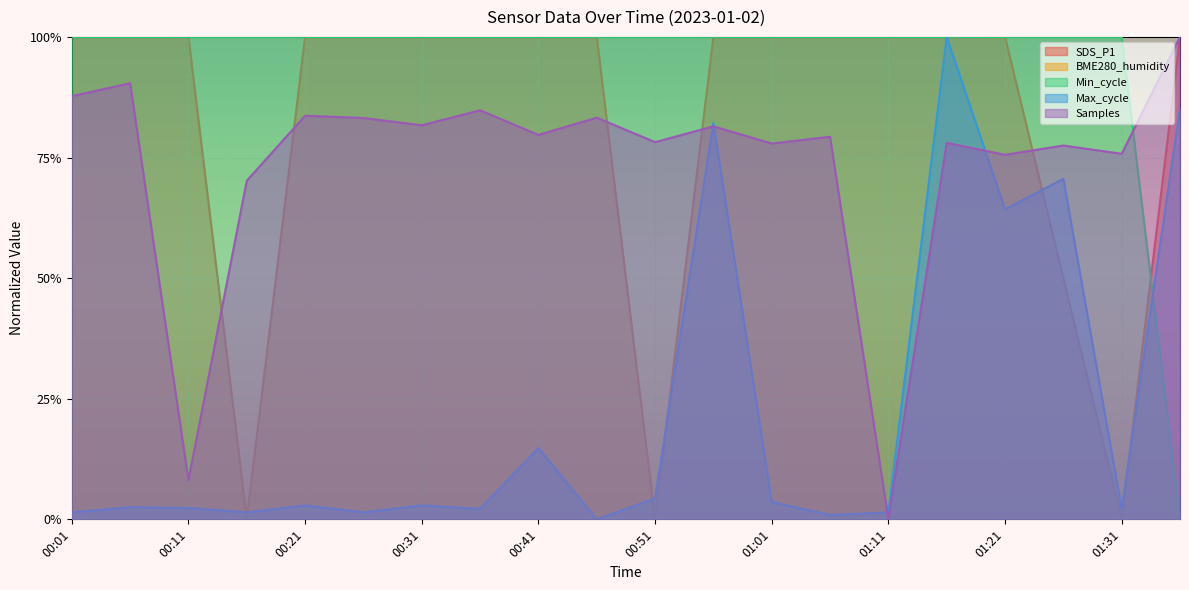

Is it true that Samples equals 0.5 at 00:26?

False